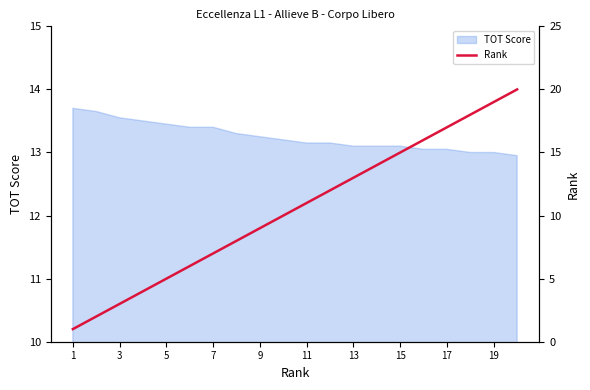

What is the minimum value shown in the chart?

1